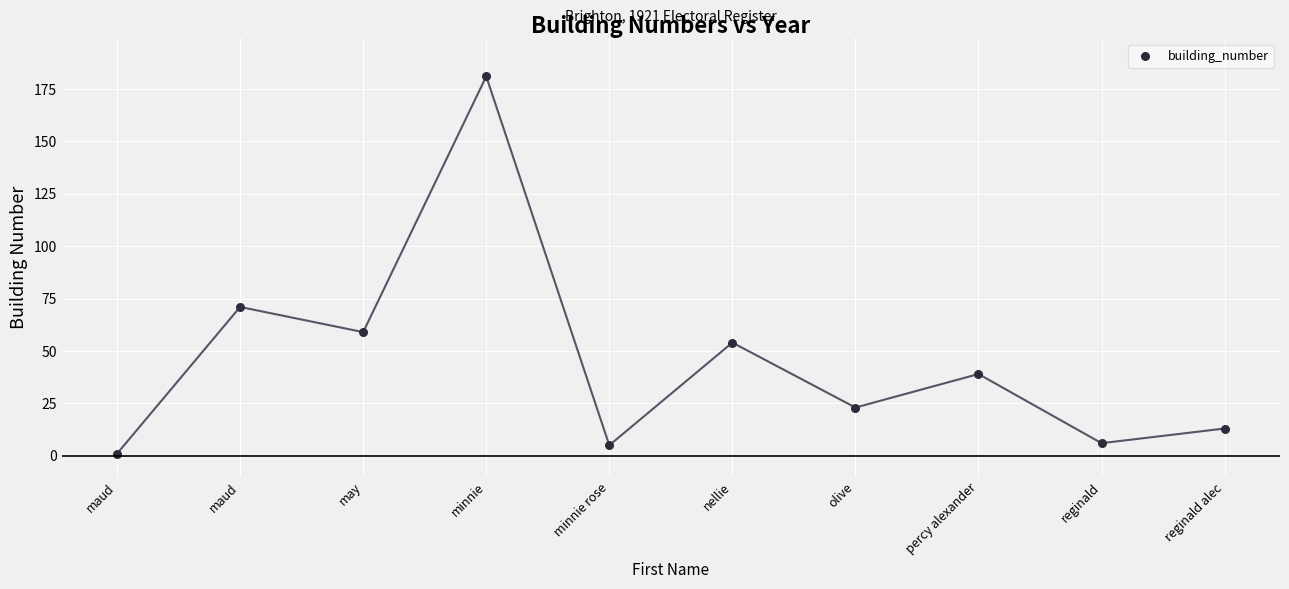

What Y value in the scatter plot is closest to 91?

71